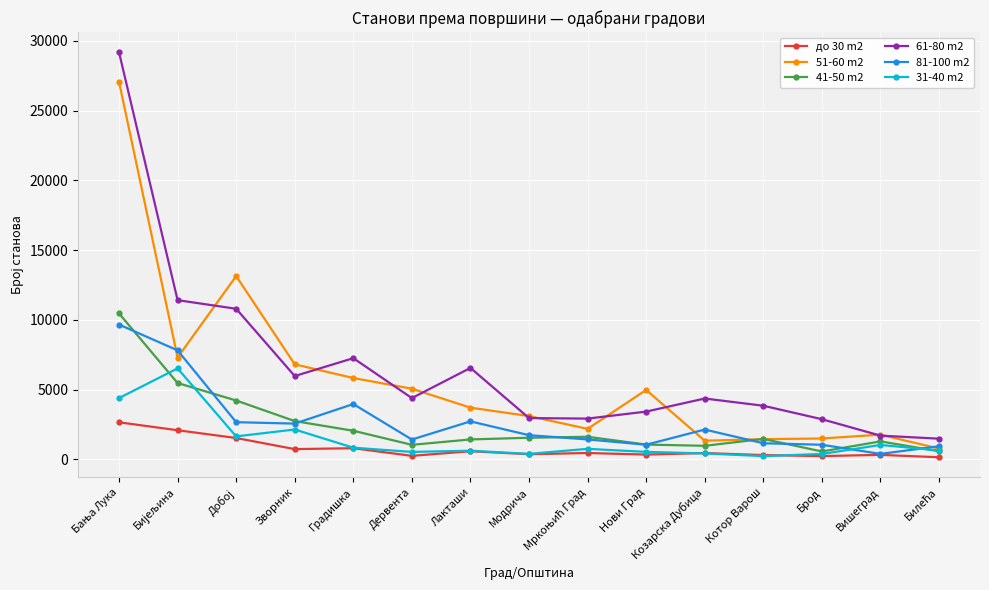

True or false: 81-100 m2 has more than 2 interior local peaks.

True